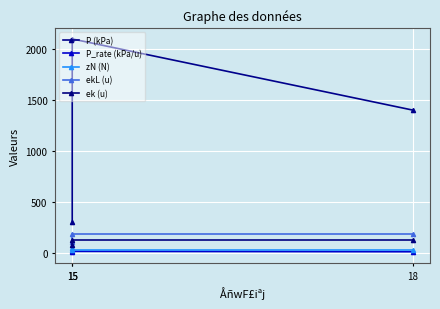

How many data points in zN (N) are above 24?

1